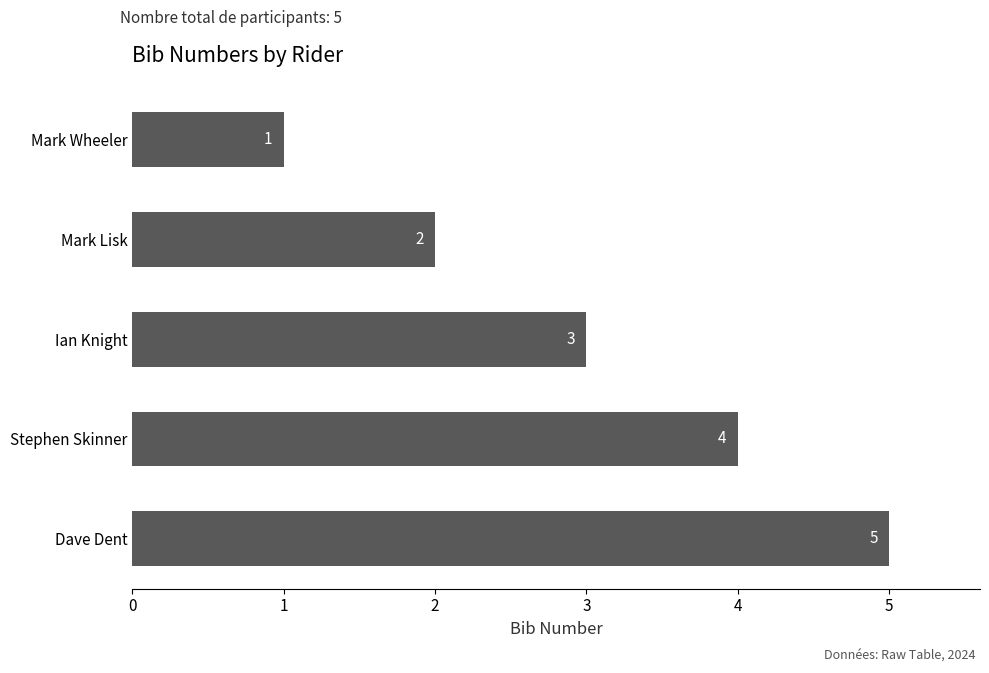

Reading bottom to top, what are all the values shown in this chart?

5	4	3	2	1